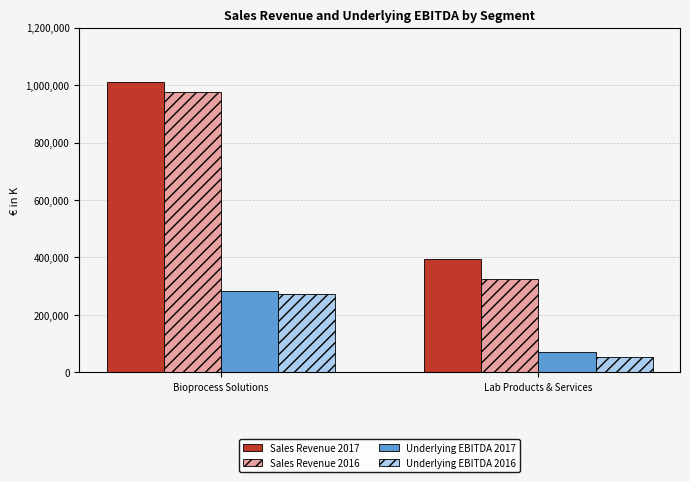

What is the average value of the Underlying EBITDA 2016 series?

162701